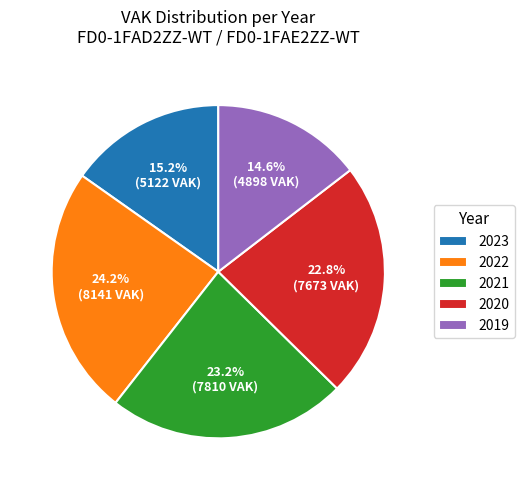

Combined, do 2022 and 2019 account for over 50%?

No